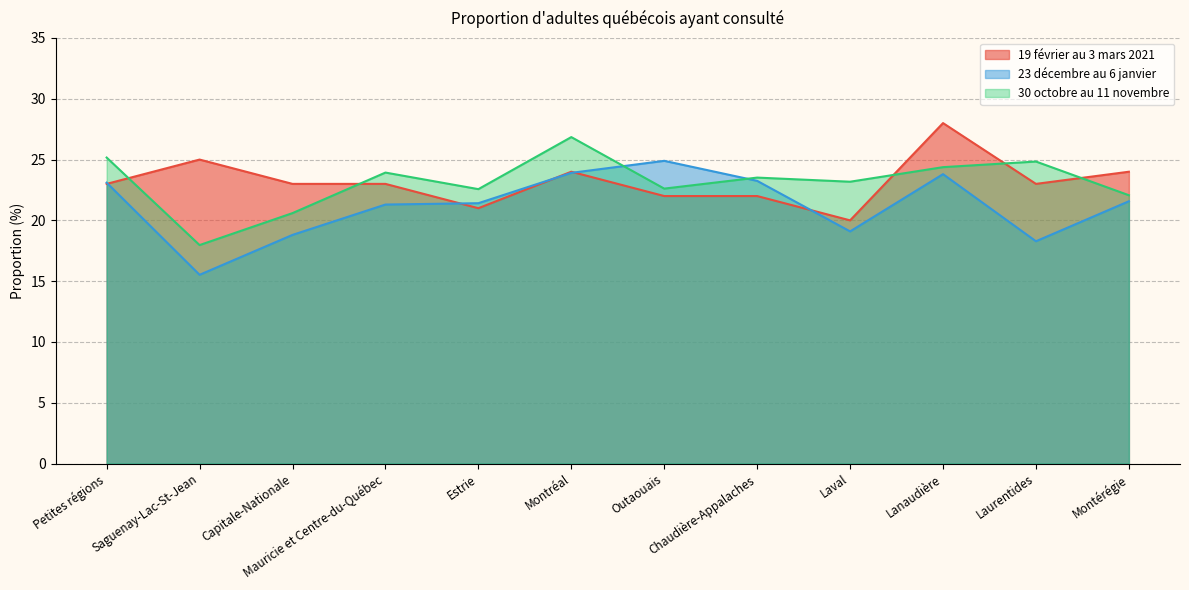

Reading right to left, list all the values displayed in this chart.

19 février au 3 mars 2021: Montérégie=24.0	Laurentides=23.0	Lanaudière=28.0	Laval=20.0	Chaudière-Appalaches=22.0	Outaouais=22.0	Montréal=24.0	Estrie=21.0	Mauricie et Centre-du-Québec=23.0	Capitale-Nationale=23.0	Saguenay-Lac-St-Jean=25.0	Petites régions=23.0
23 décembre au 6 janvier: Montérégie=21.6	Laurentides=18.3	Lanaudière=23.8	Laval=19.1	Chaudière-Appalaches=23.2	Outaouais=24.9	Montréal=23.9	Estrie=21.4	Mauricie et Centre-du-Québec=21.3	Capitale-Nationale=18.8	Saguenay-Lac-St-Jean=15.5	Petites régions=23.1
30 octobre au 11 novembre: Montérégie=22.1	Laurentides=24.8	Lanaudière=24.4	Laval=23.2	Chaudière-Appalaches=23.5	Outaouais=22.6	Montréal=26.8	Estrie=22.6	Mauricie et Centre-du-Québec=23.9	Capitale-Nationale=20.6	Saguenay-Lac-St-Jean=18.0	Petites régions=25.2